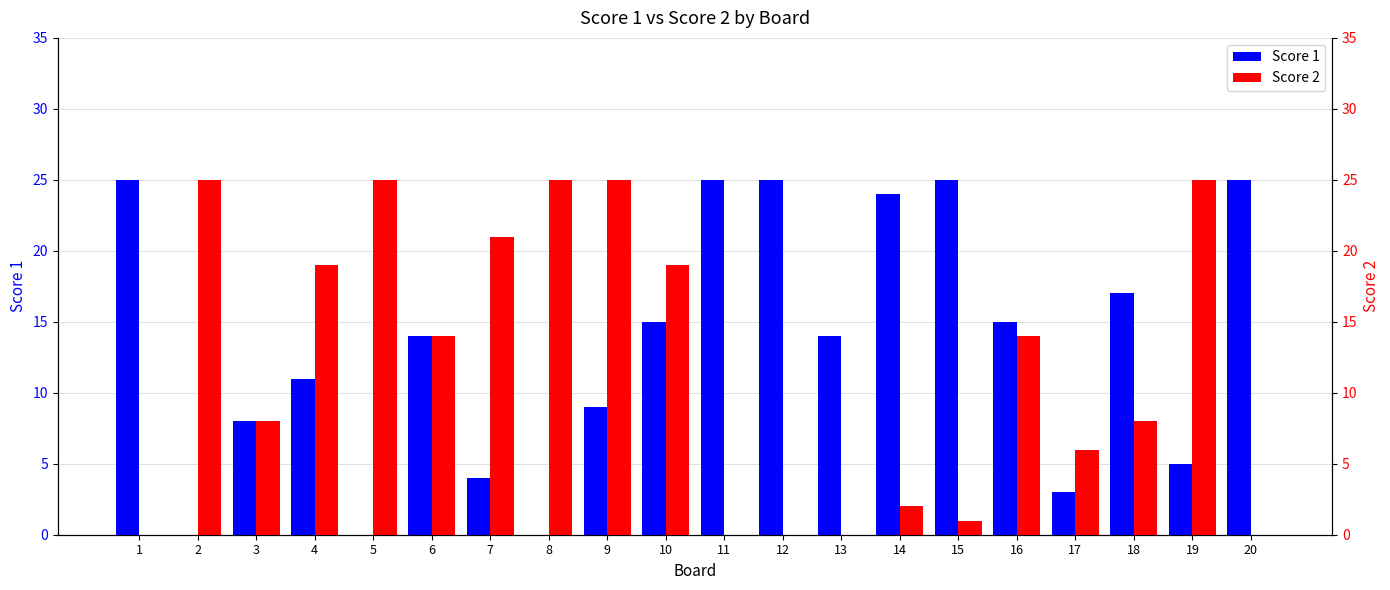

Reading left to right, what are all the values shown in this chart?

Score 1: 25	0	8	11	0	14	4	0	9	15	25	25	14	24	25	15	3	17	5	25
Score 2: 0	25	8	19	25	14	21	25	25	19	0	0	0	2	1	14	6	8	25	0